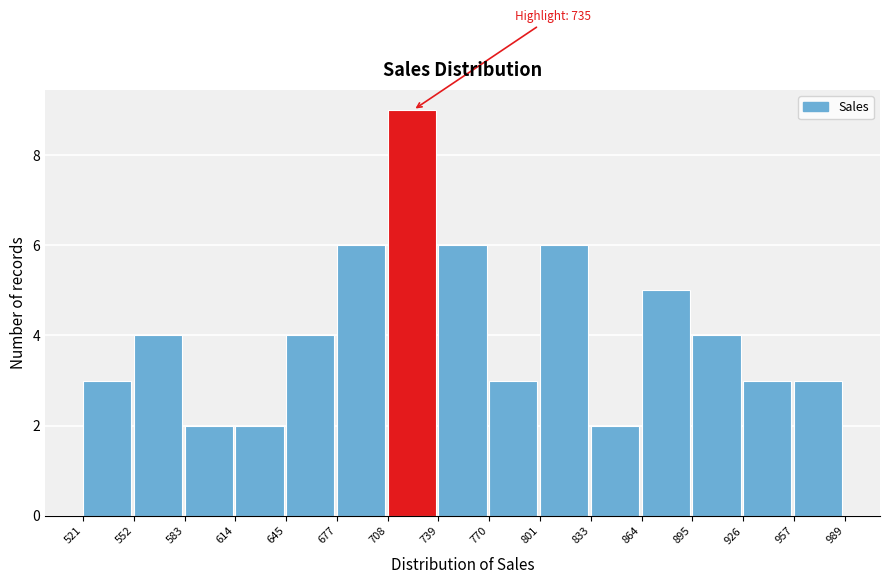

Over which range of the x-axis is the bar tallest?

708 to 739